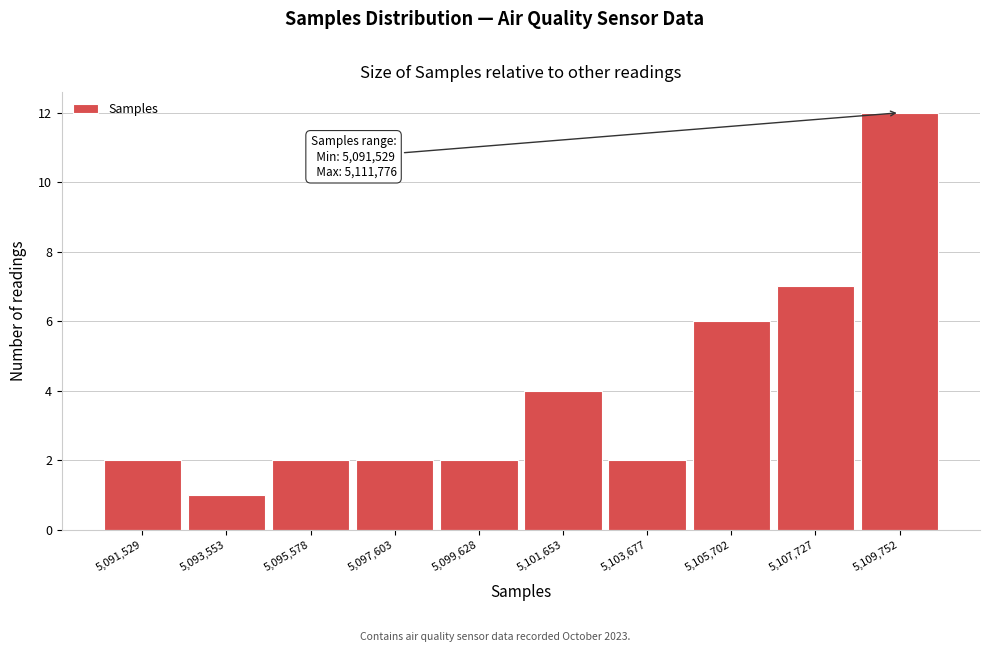

Reading right to left, list all the values displayed in this chart.

5,109,752=12	5,107,727=7	5,105,702=6	5,103,677=2	5,101,653=4	5,099,628=2	5,097,603=2	5,095,578=2	5,093,553=1	5,091,529=2